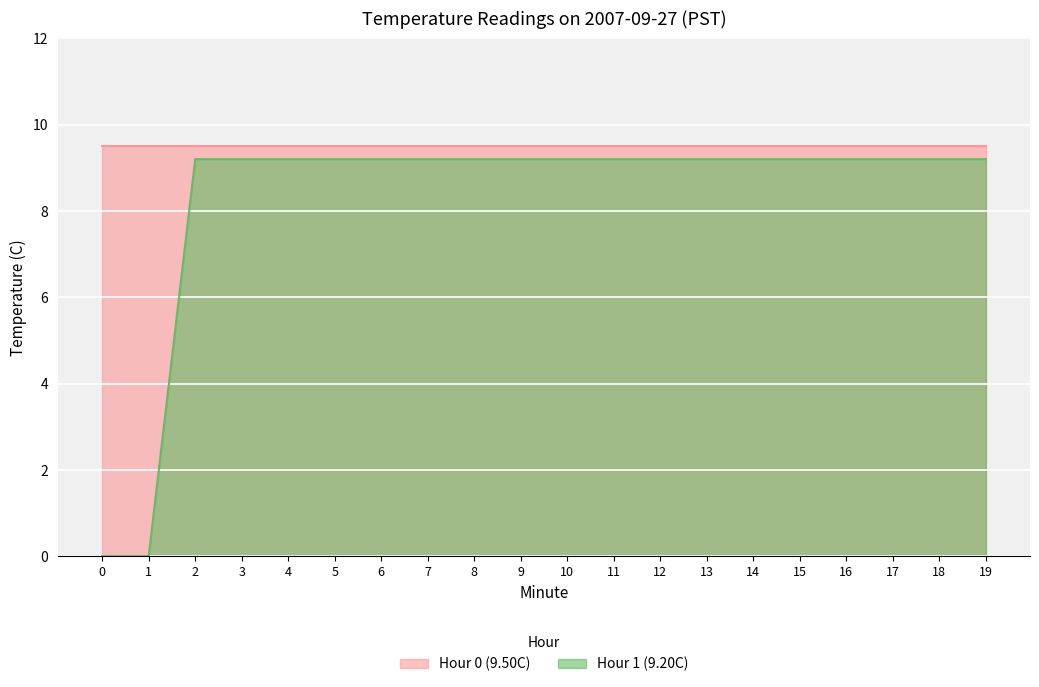

What is the value of the Hour 0 (9.50C) point at the 8th from the left?

9.5